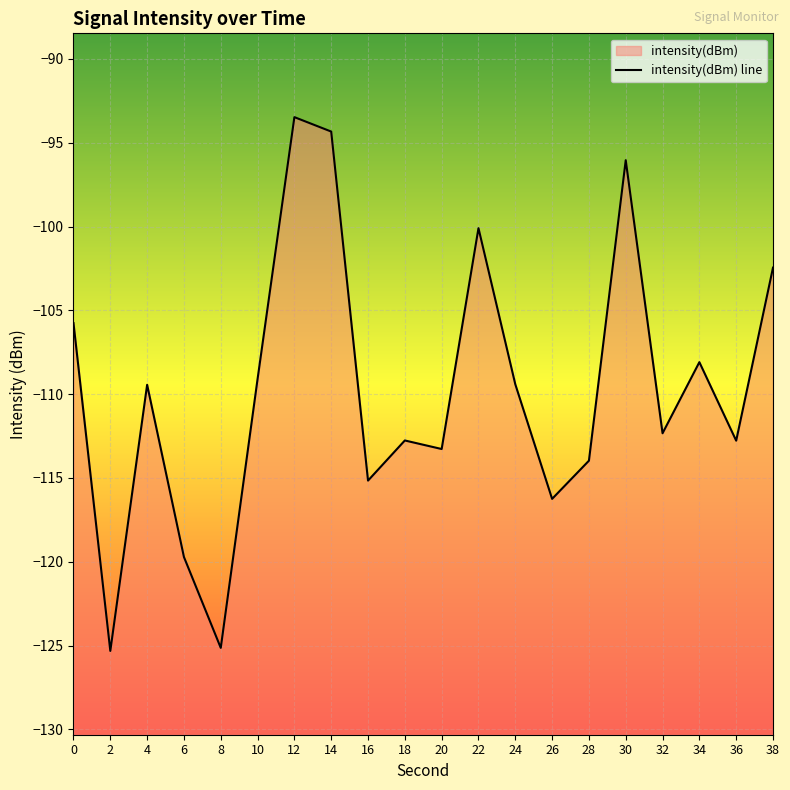

How many points are lower than both their immediate neighbors (excluding endpoints)?

7